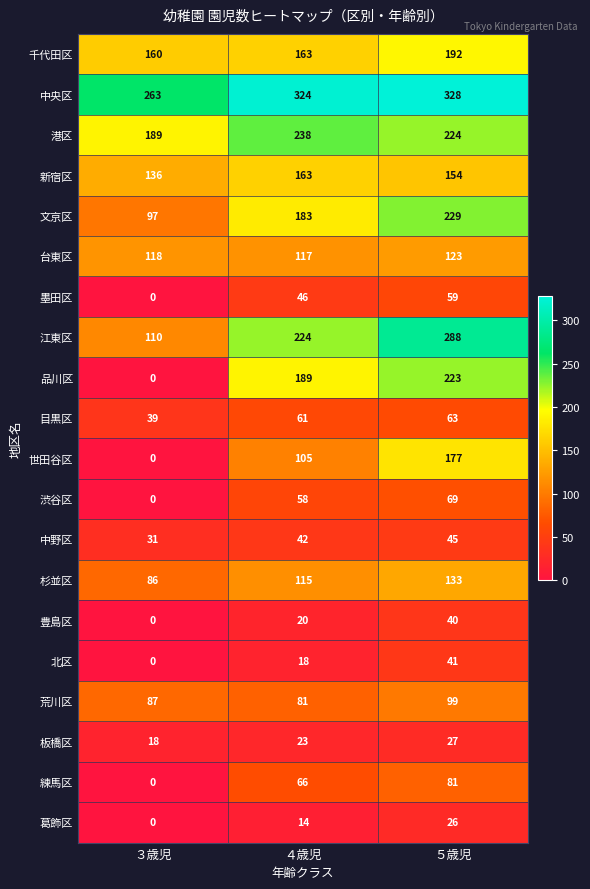

Rank the series by their maximum value, from highest to lowest.

中央区, 江東区, 港区, 文京区, 品川区, 千代田区, 世田谷区, 新宿区, 杉並区, 台東区, 荒川区, 練馬区, 渋谷区, 目黒区, 墨田区, 中野区, 北区, 豊島区, 板橋区, 葛飾区